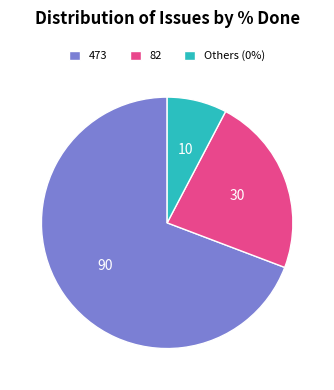

Which slice is the largest?

473